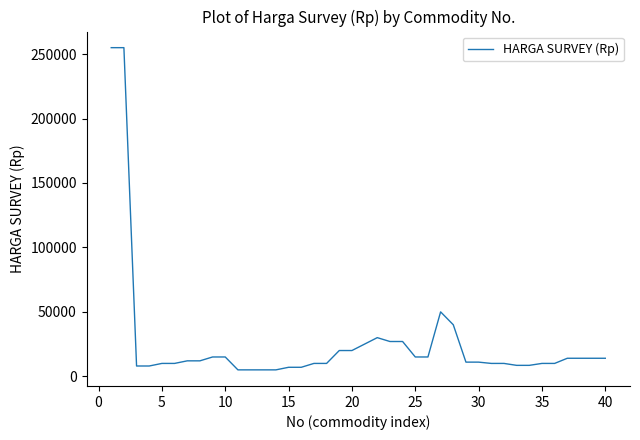

What is the difference between the maximum and minimum values?

250000